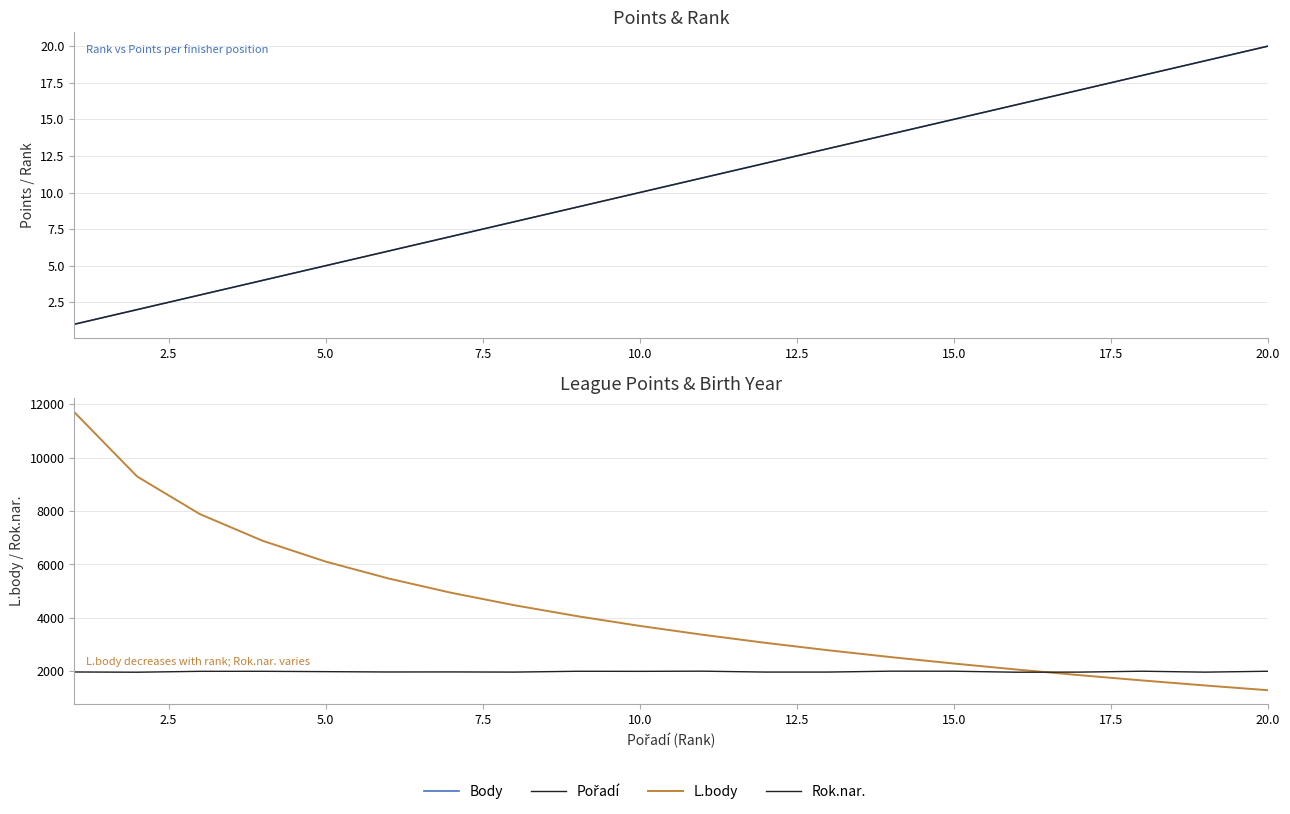

What value does the Pořadí series have at 15, to the nearest 5?

15